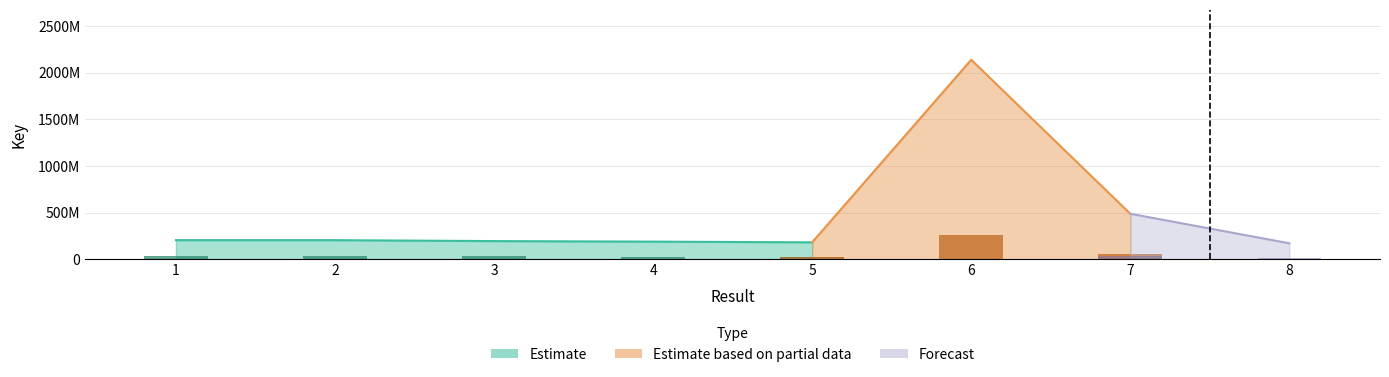

List the labels in order of value, largest first.

6, 7, 1, 2, 3, 4, 5, 8